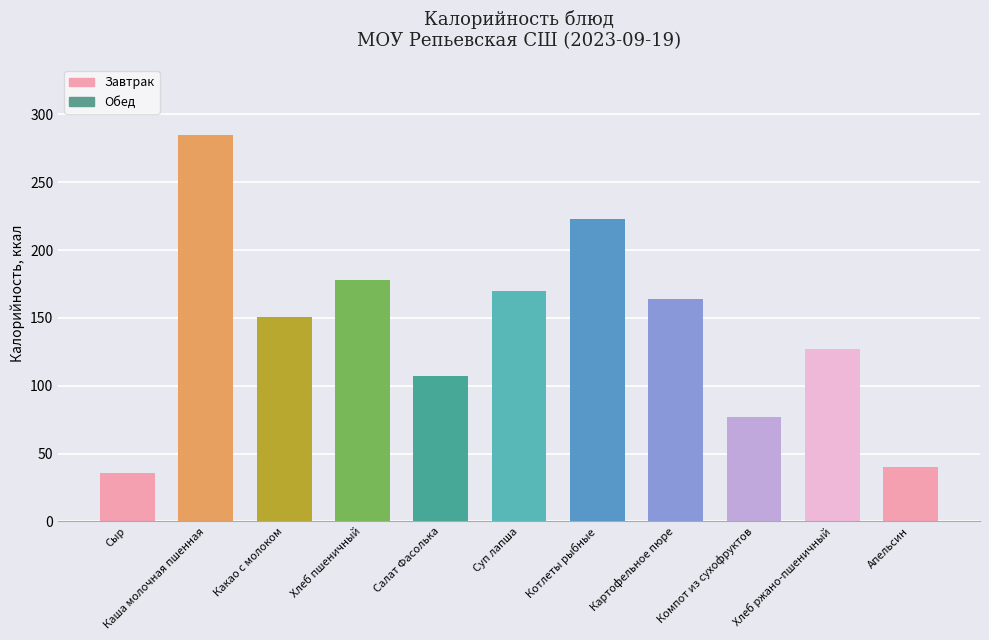

Where is the data nearest to the value 160?

Картофельное пюре